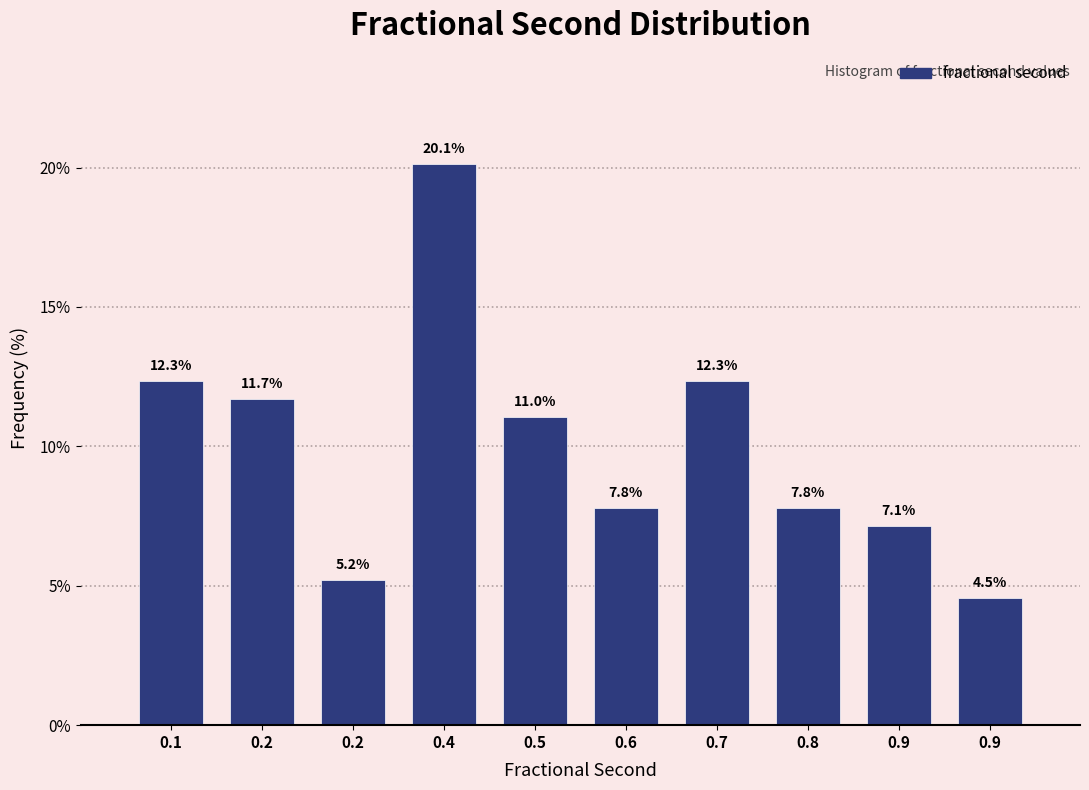

Count the number of categories in the chart.

10